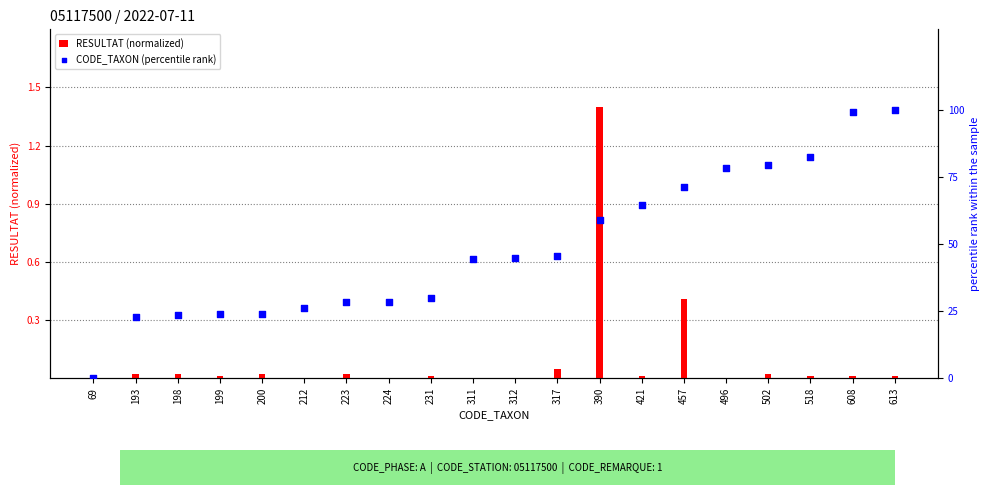

At how many categories does at least one series exceed 29?

12